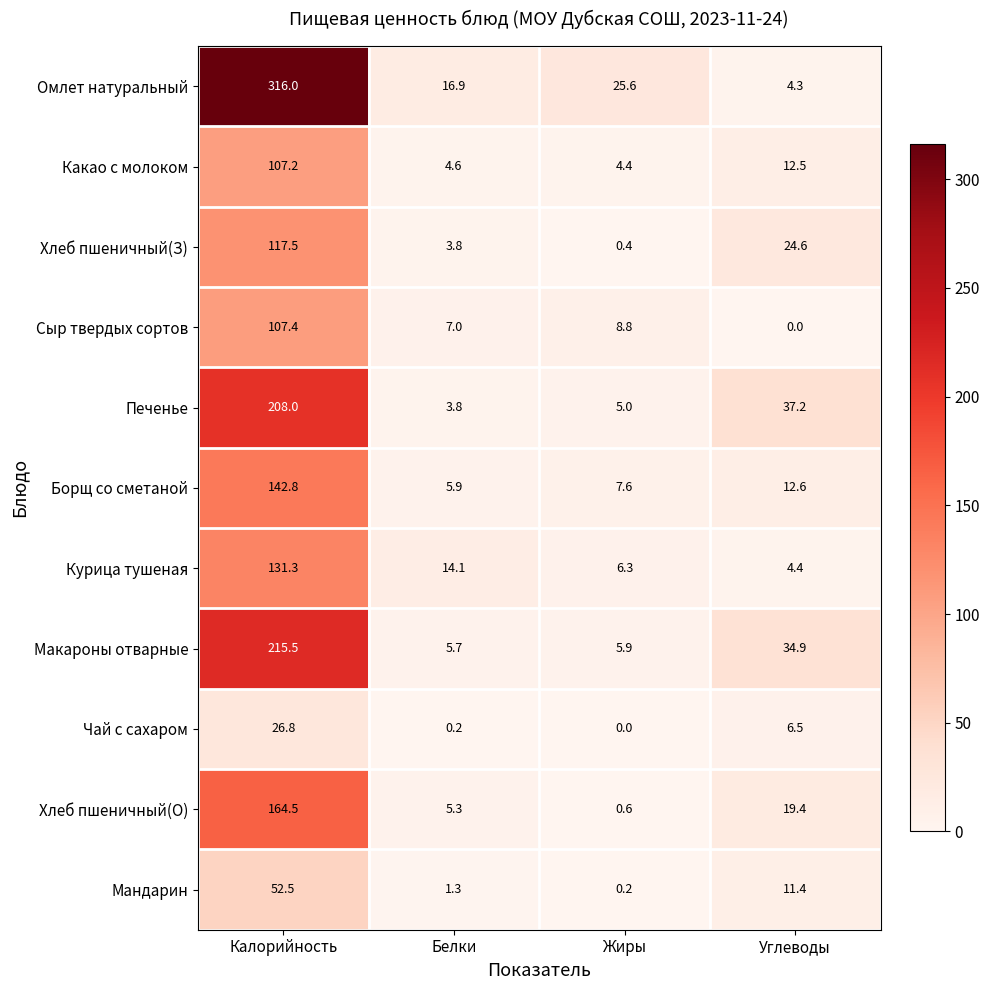

Rank the series by their maximum value, from highest to lowest.

Омлет натуральный, Макароны отварные, Печенье, Хлеб пшеничный(О), Борщ со сметаной, Курица тушеная, Хлеб пшеничный(З), Сыр твердых сортов, Какао с молоком, Мандарин, Чай с сахаром